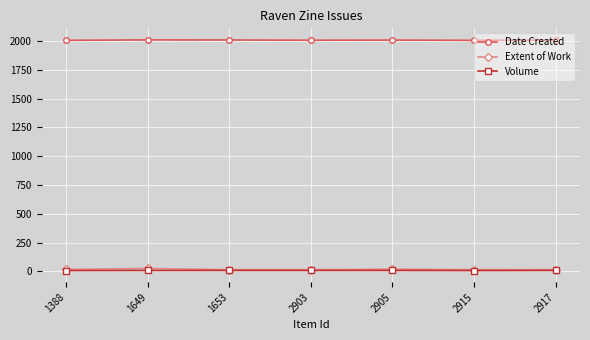

Count the Extent of Work values in the range 16 to 20.

6